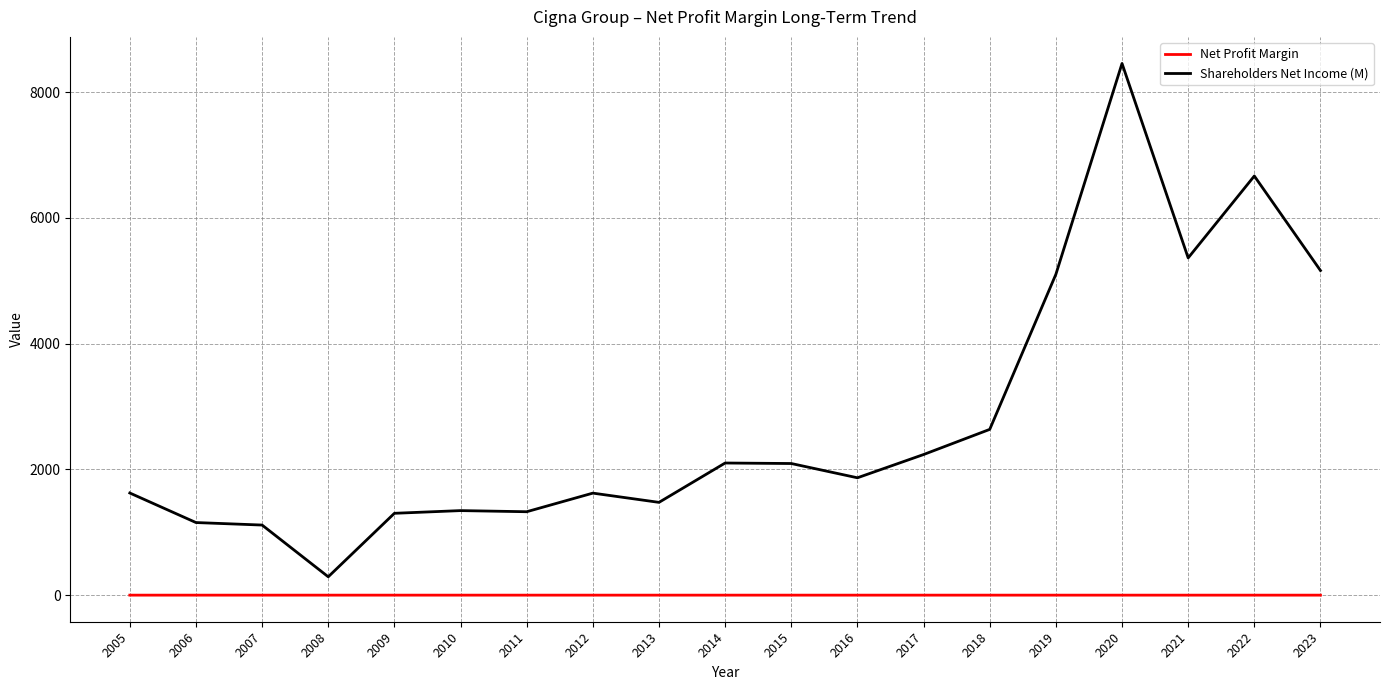

What is the maximum value shown in the chart?

8458.0